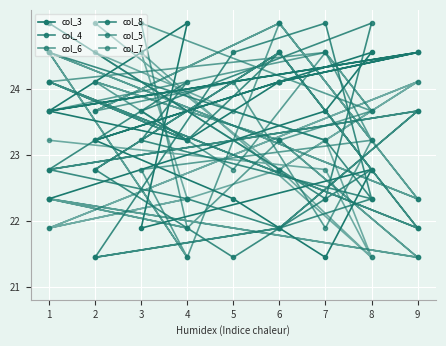

True or false: col_5 has more than 2 interior local peaks.

True